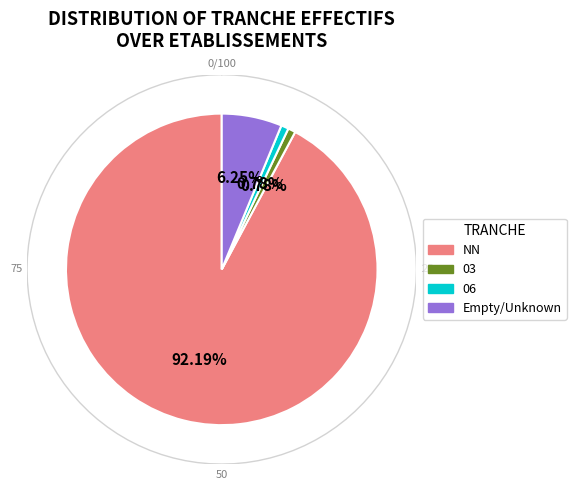

Is there a majority slice in this chart?

Yes